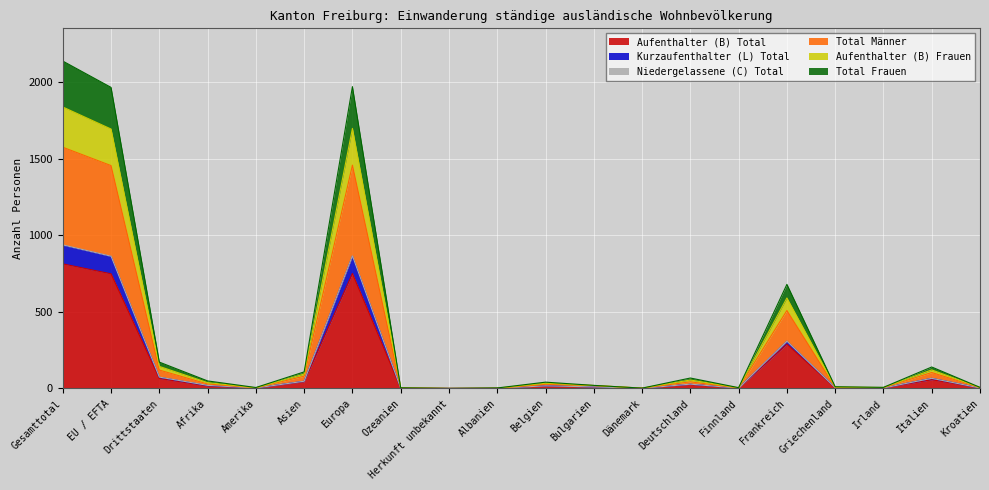

How many lines are shown in the chart?

6